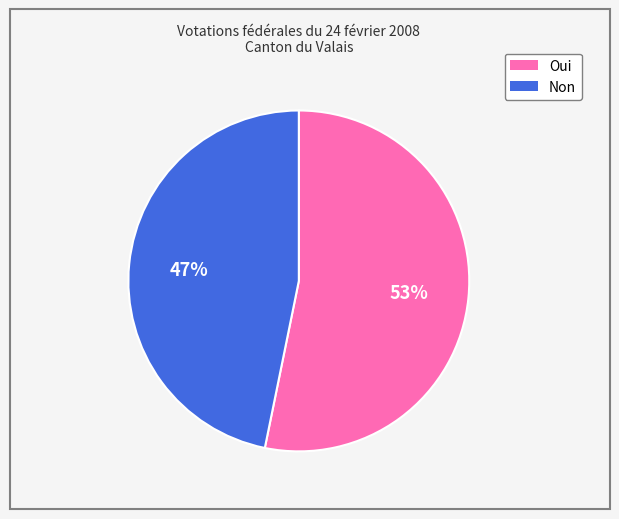

Do Non and Oui together represent more than half of the pie?

Yes